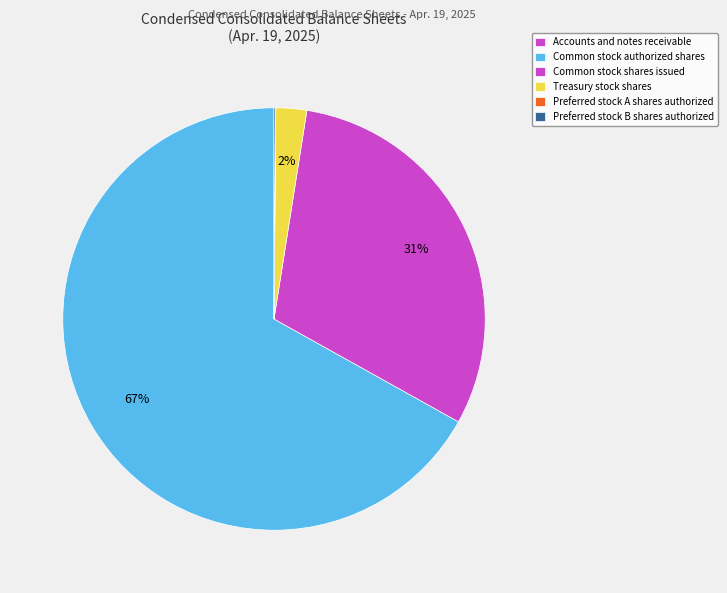

To the nearest percent, what is the average slice percentage?

17%